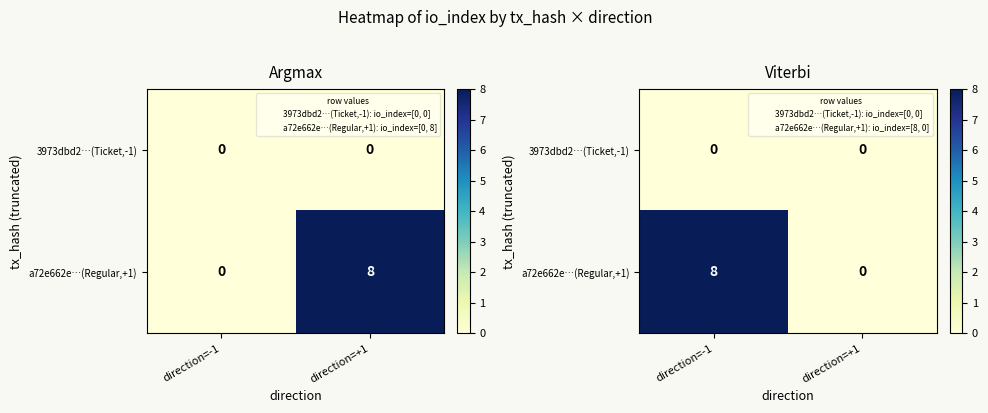

At which category does the chart reach its minimum across all series?

direction=-1